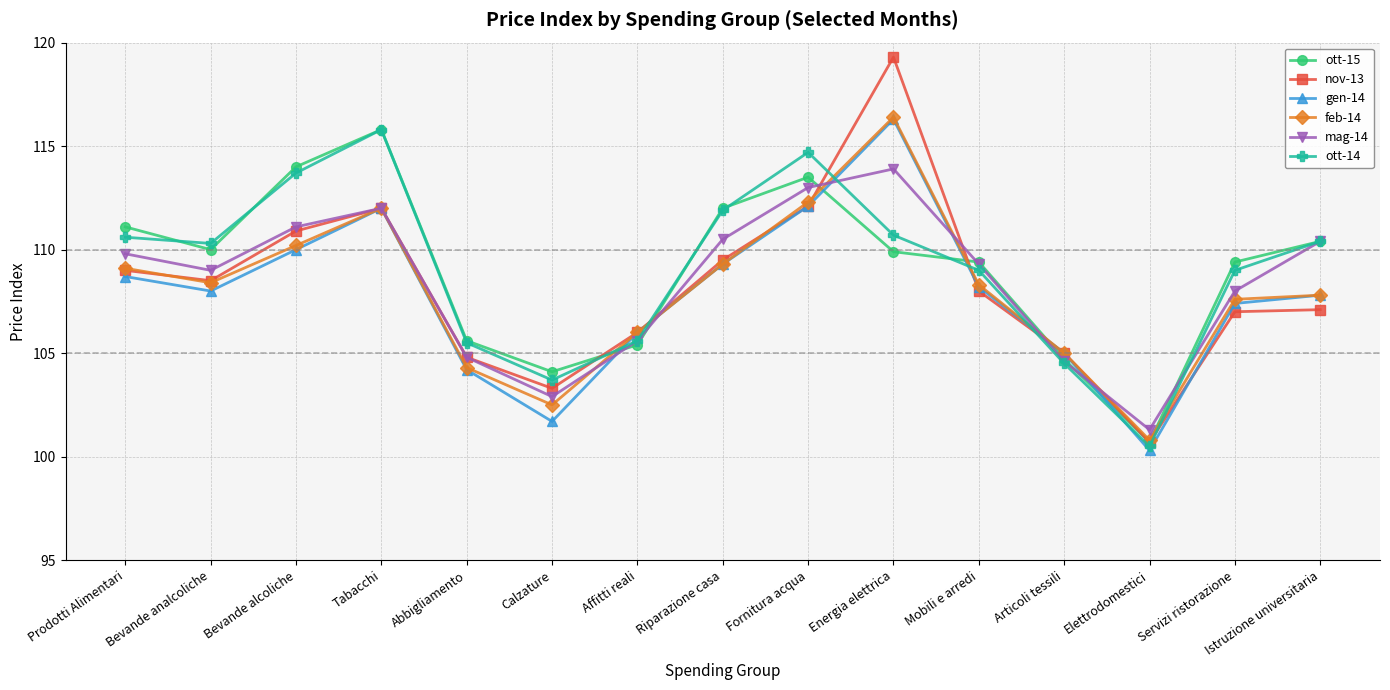

Does the chart have visible grid lines?

Yes